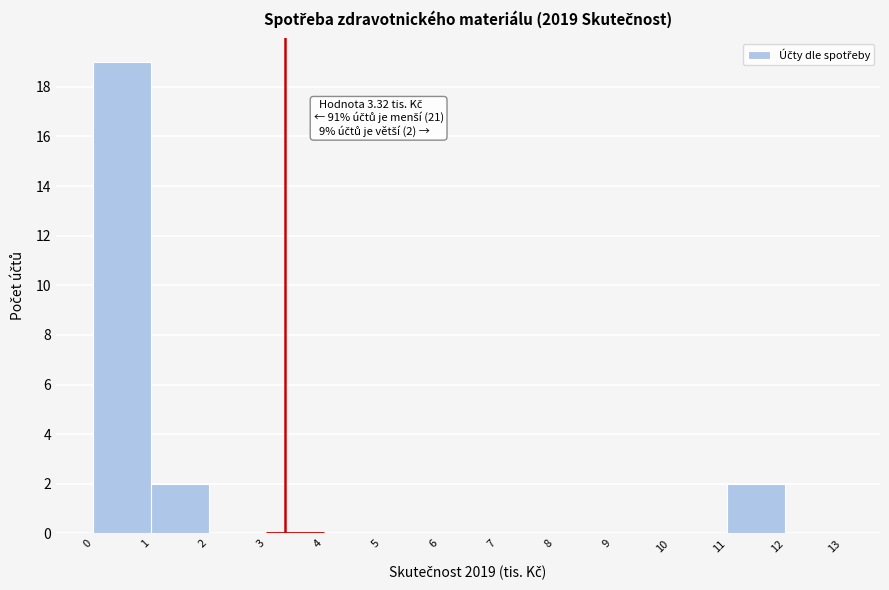

Over which range of the x-axis is the bar tallest?

0 to 1